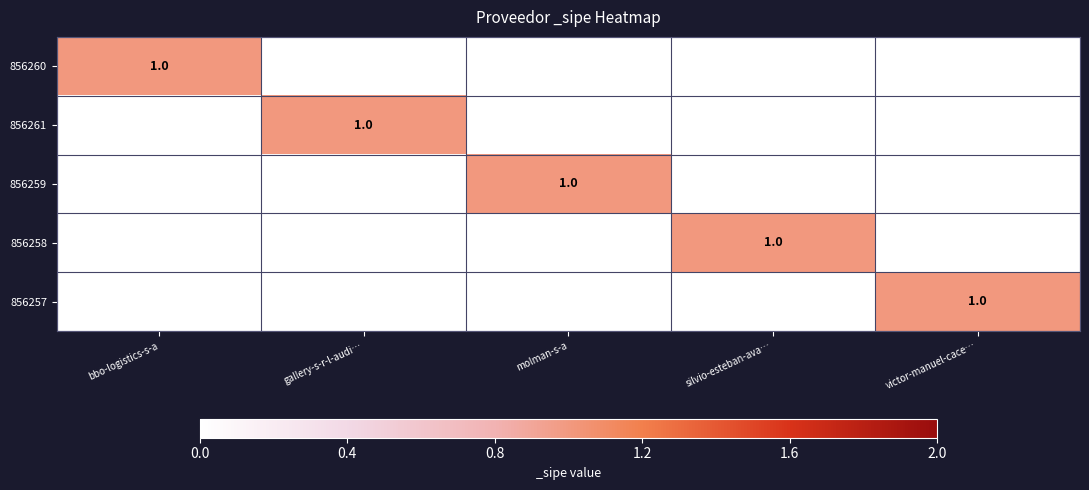

The 856257 series shows 1 at victor-manuel-cace…. True or false?

True